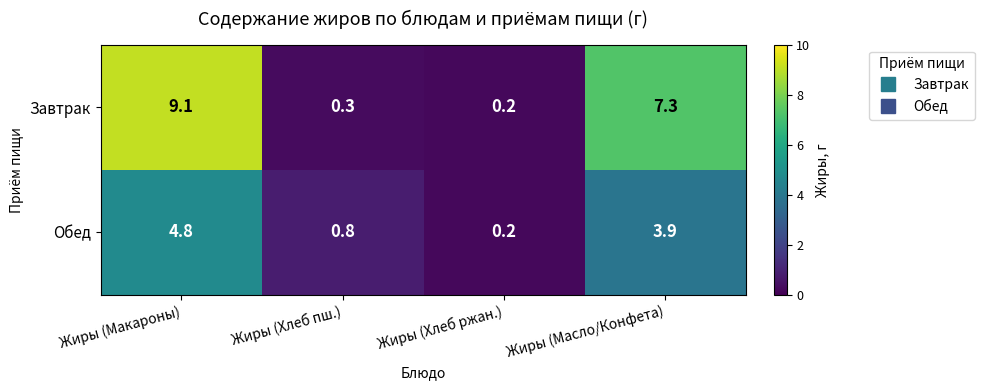

The Завтрак series shows 7.3 at Жиры (Масло/Конфета). True or false?

True